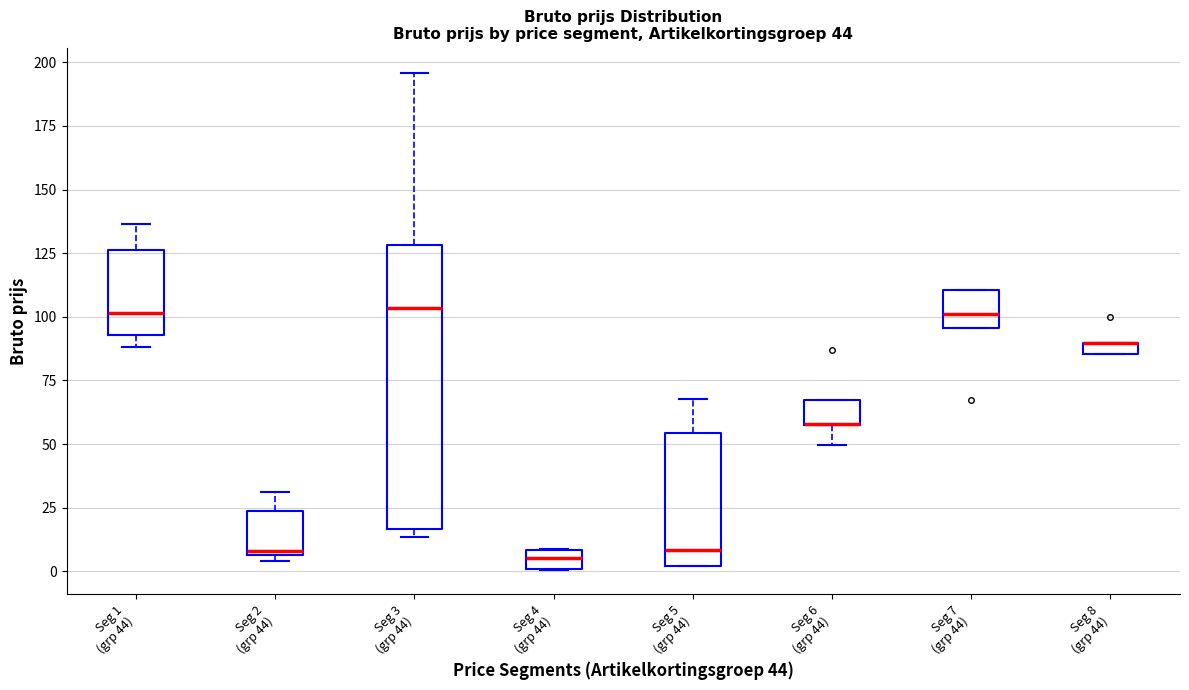

Comparing the boxes themselves (not the whiskers), which one is the tallest?

Seg 3 (grp 44)